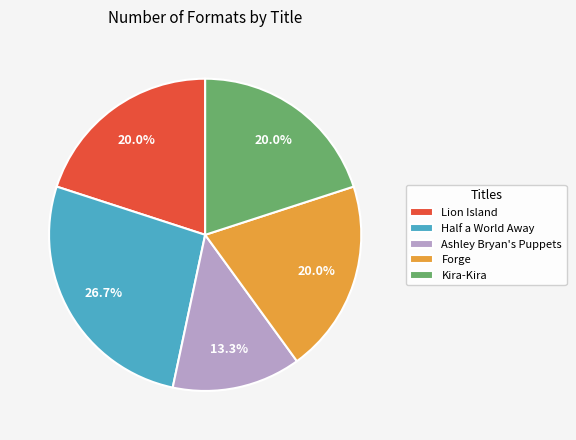

To the nearest percent, what is the difference between the largest and smallest slice percentages?

13%